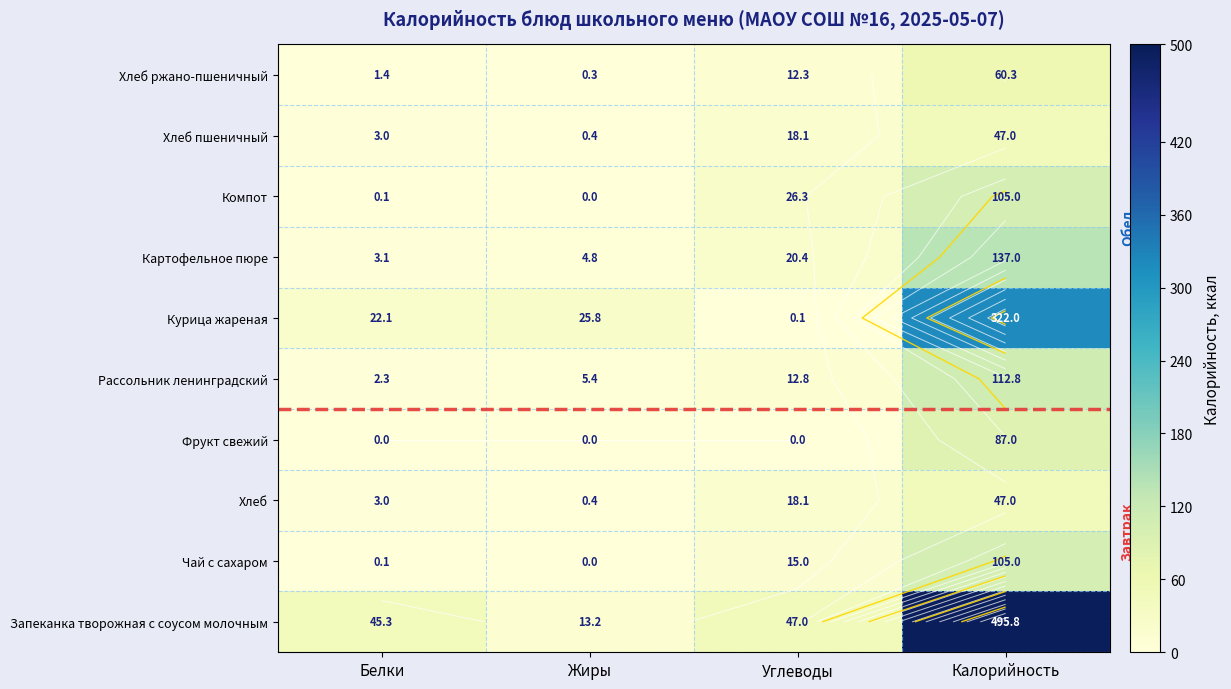

Which label corresponds to the largest value in the chart?

Калорийность